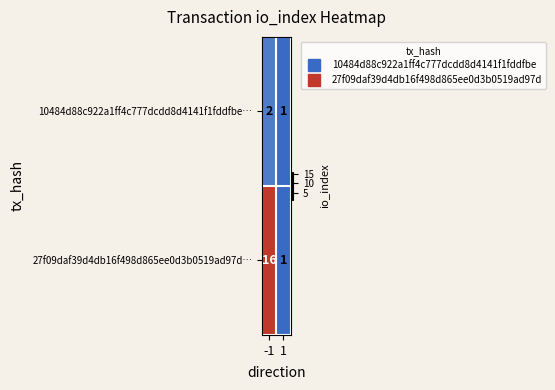

Which series has the largest range (max minus min)?

27f09daf39d4db16f498d865ee0d3b0519ad97d…